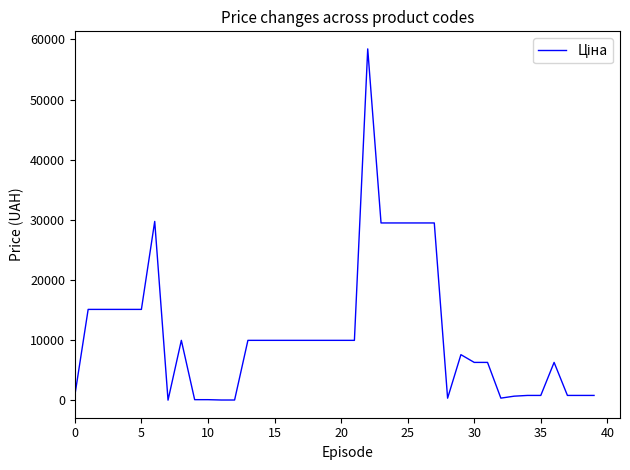

What is the greatest value displayed?

58426.5